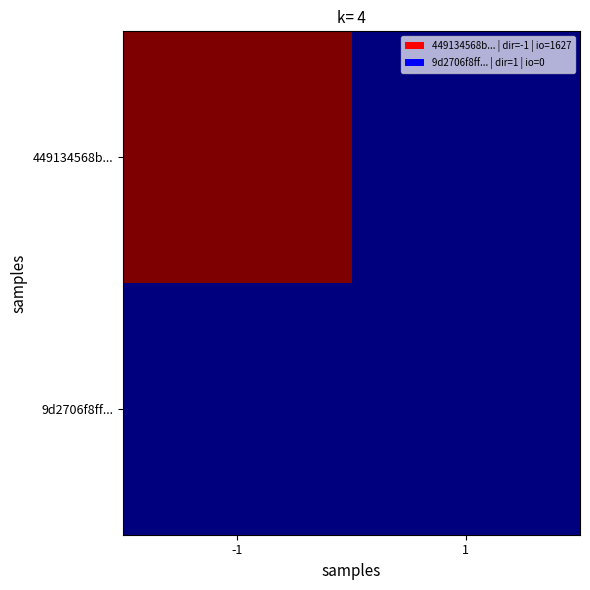

At which category does the chart reach its minimum across all series?

1